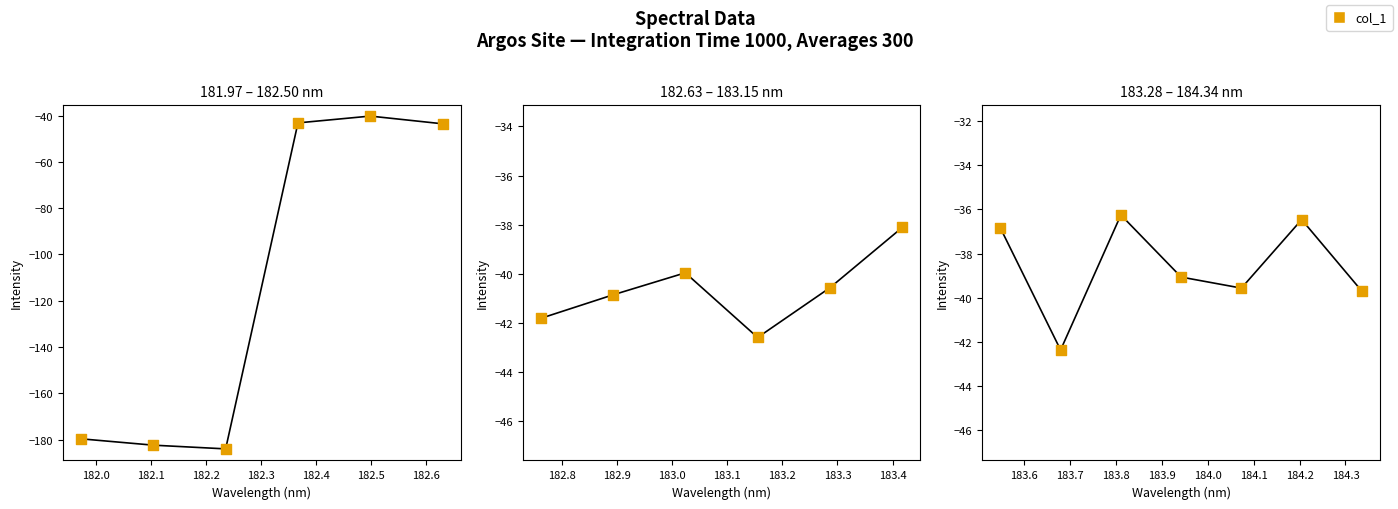

Between 182.0 and 182.5, which is larger?

182.5